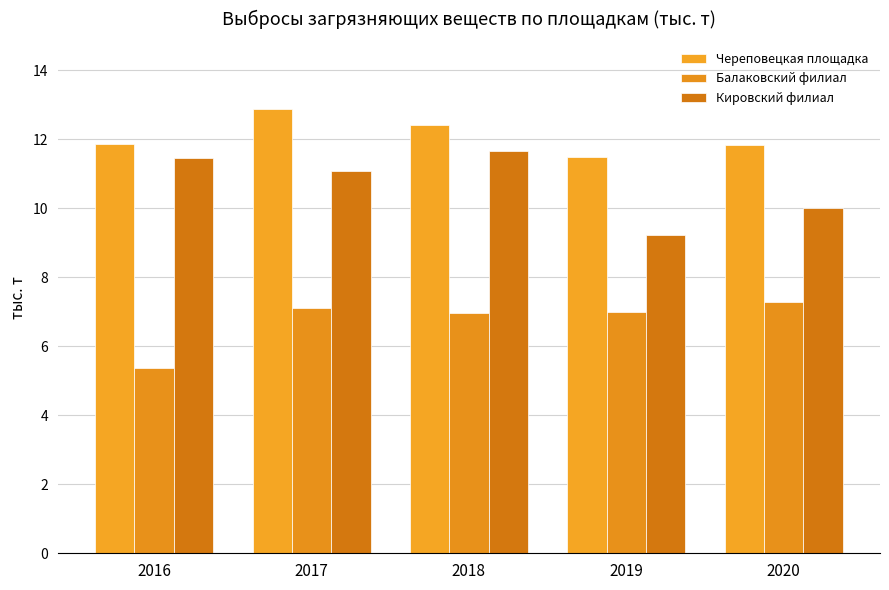

How many data points does each series have?

5